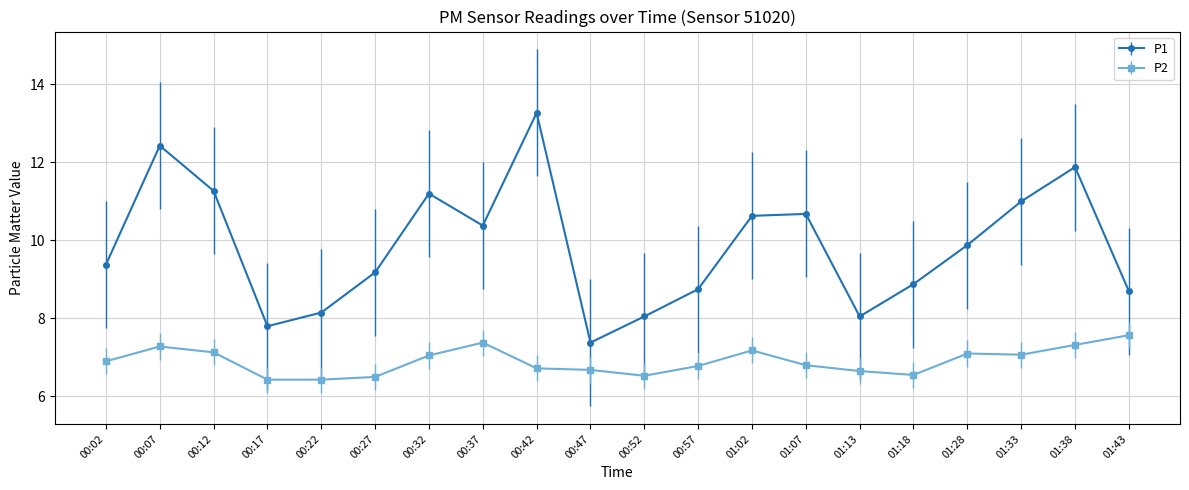

Where does the P1 series first go above 9?

00:02